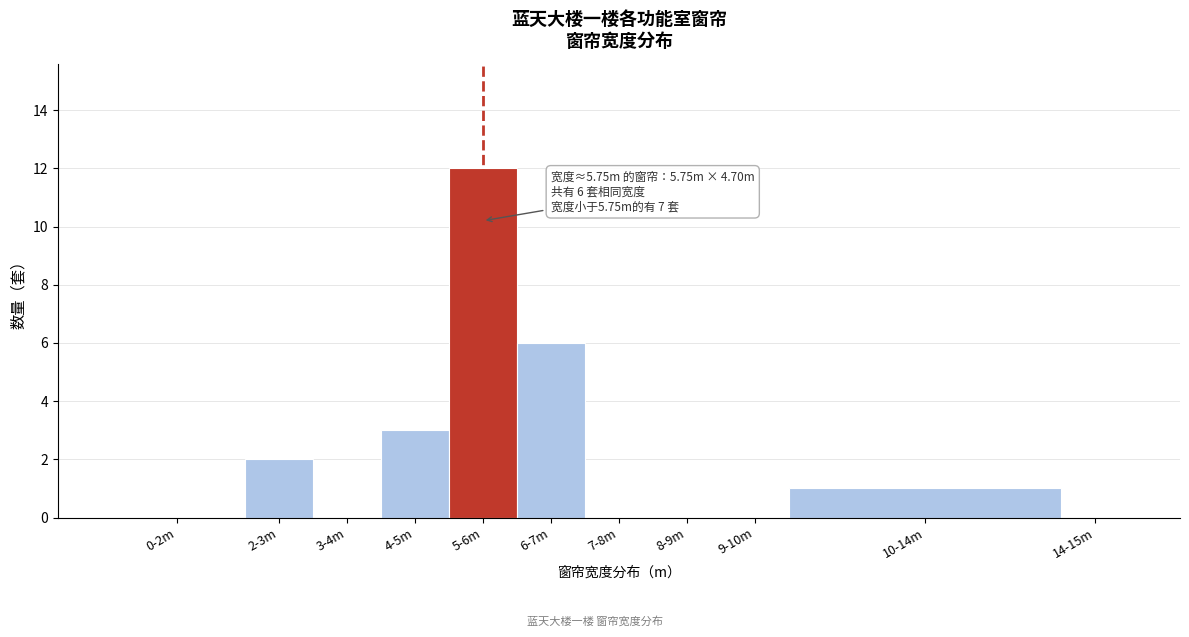

Reading right to left, extract all data points from this chart.

14-15m=0	10-14m=1	9-10m=0	8-9m=0	7-8m=0	6-7m=6	5-6m=12	4-5m=3	3-4m=0	2-3m=2	0-2m=0